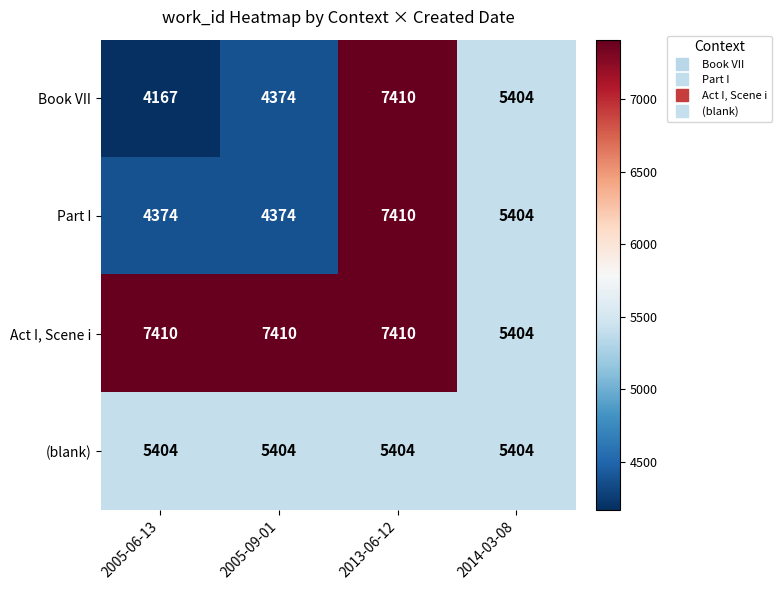

The value of Act I, Scene i at 2005-09-01 is 12752. True or false?

False